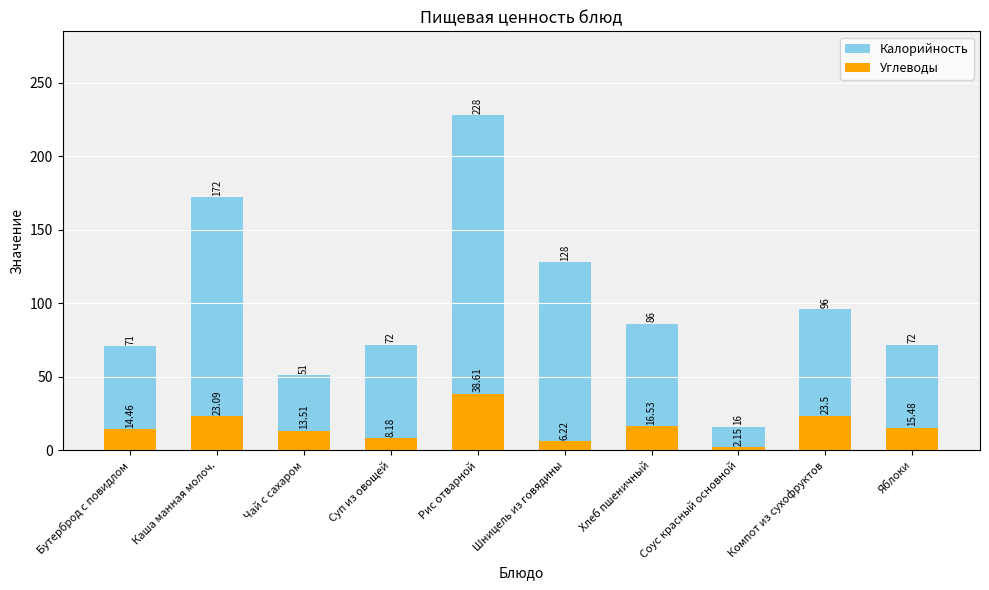

What position from the right is Соус красный основной?

3